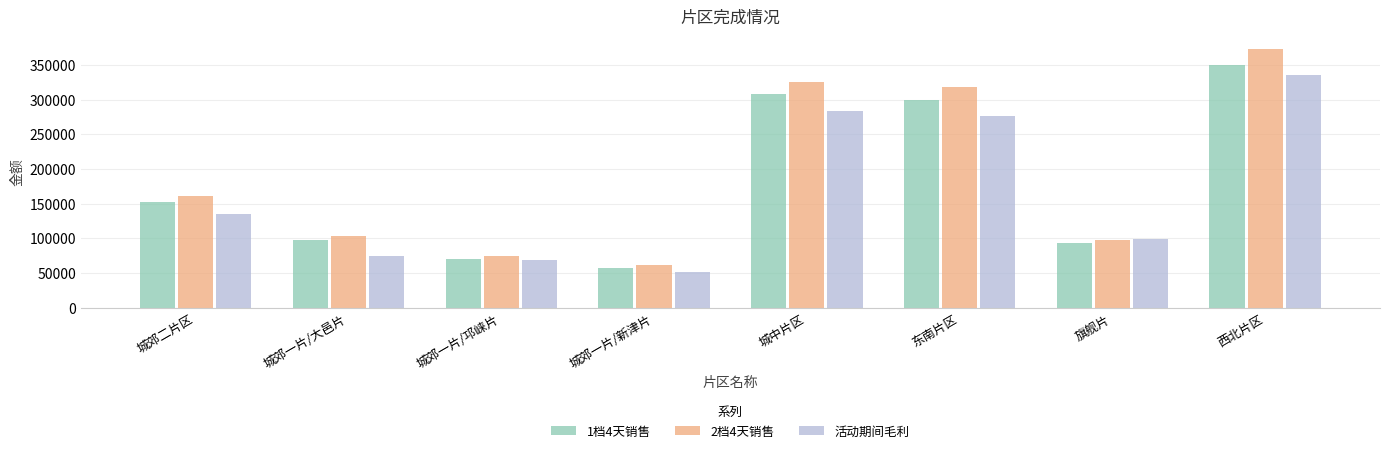

What value does the 2档4天销售 series have at 西北片区?

372861.6